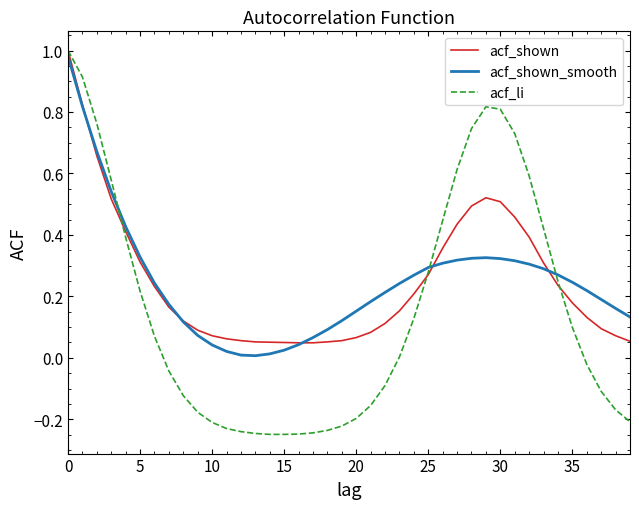

Which series has the largest range (max minus min)?

acf_li